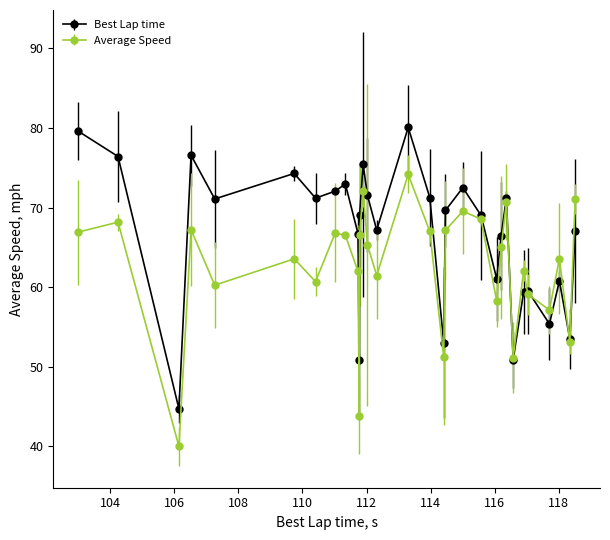

Which series has the widest spread of values?

Best Lap time